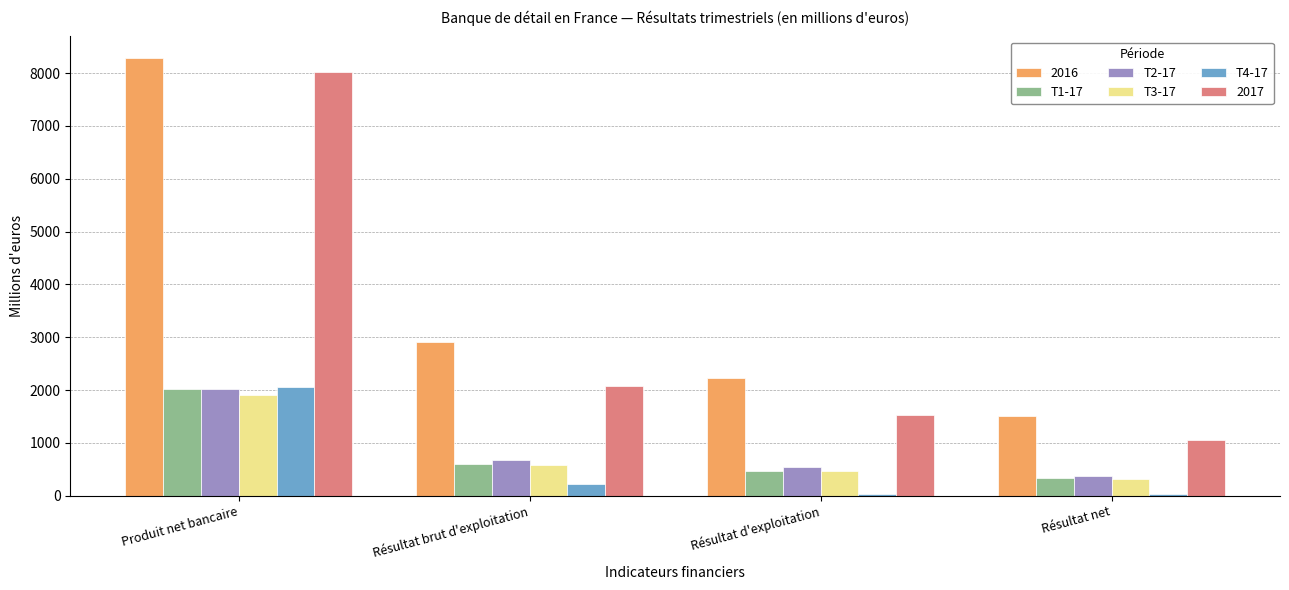

At how many categories does at least one series exceed 499?

4